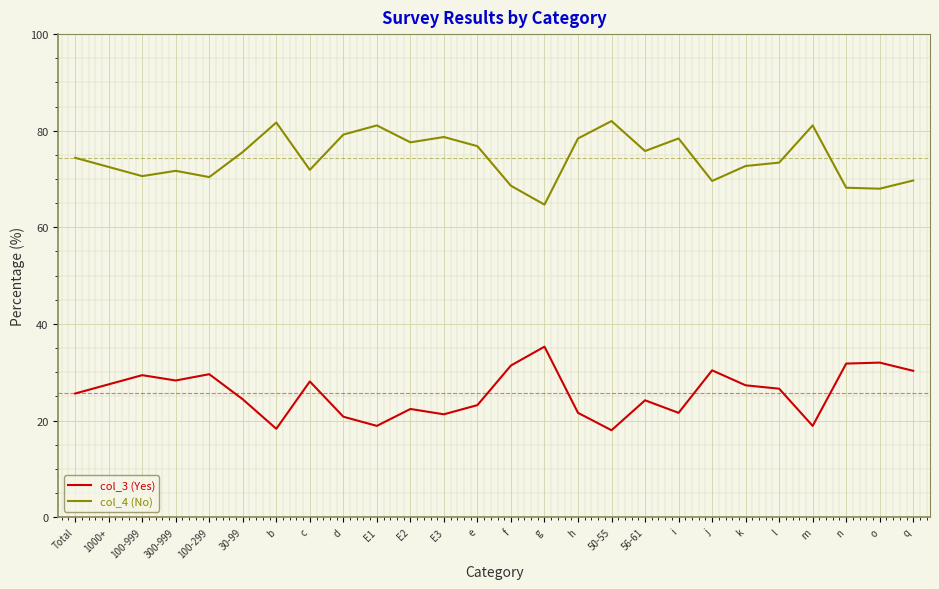

True or false: col_3 (Yes) has a value of 32.0 at o.

True